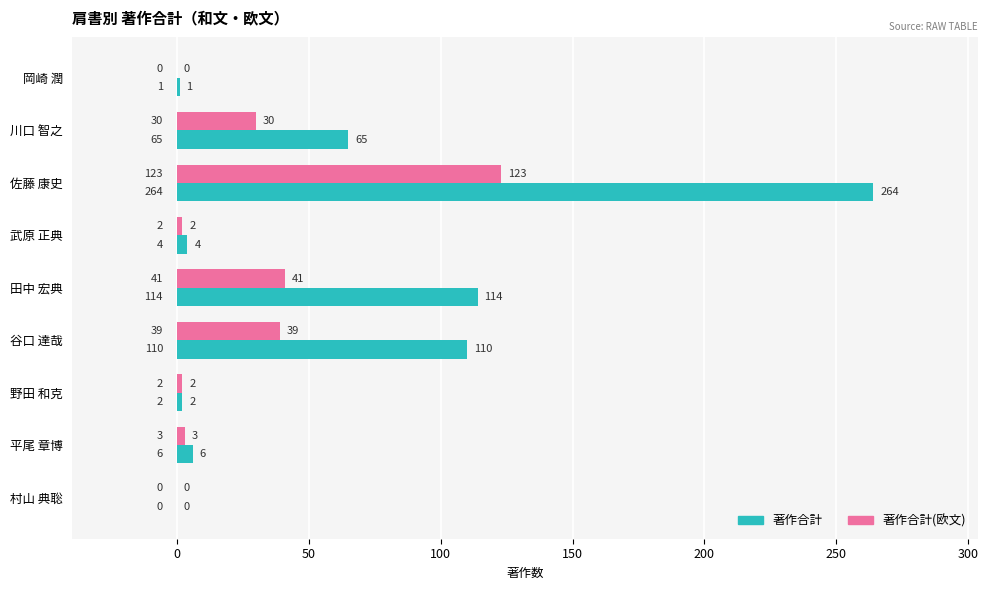

At which category is the sum across all series the highest?

佐藤 康史